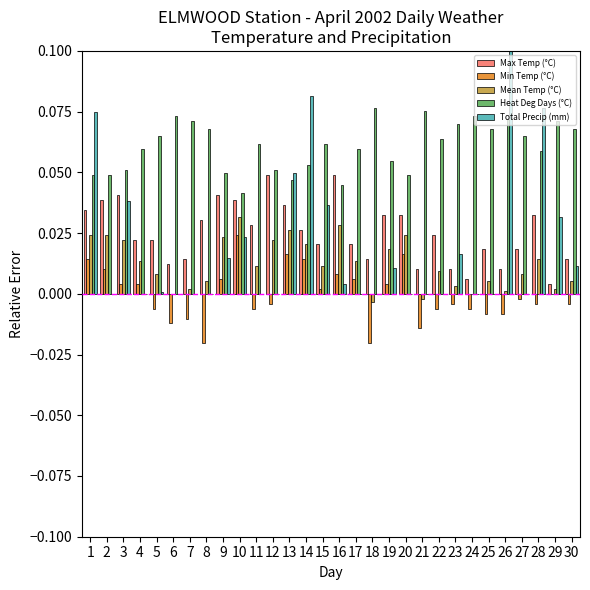

Which series has the largest total across all categories?

Heat Deg Days (°C)